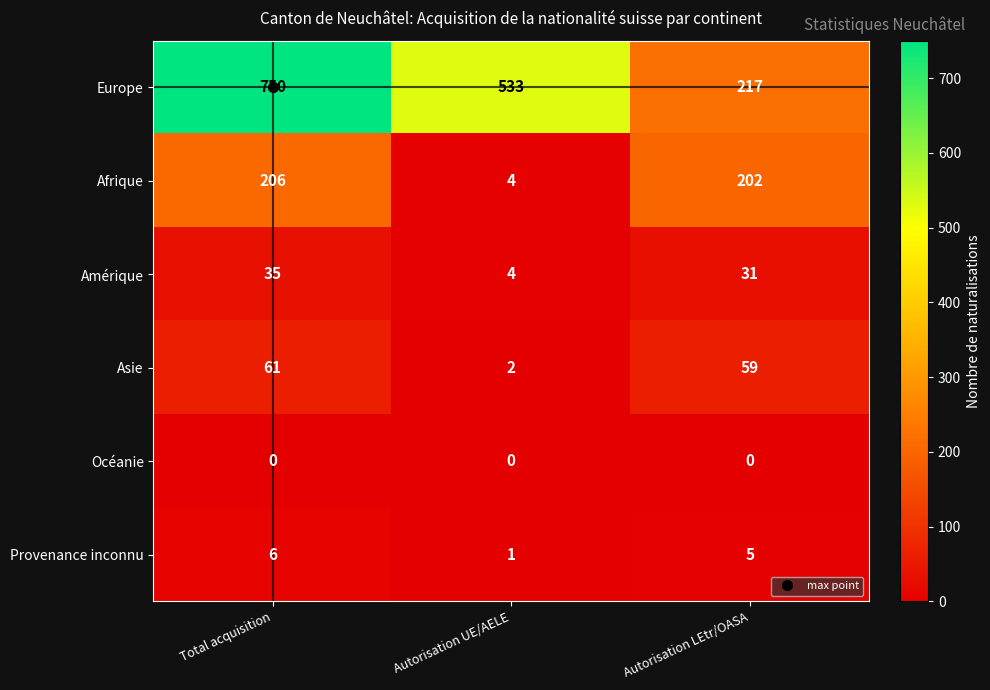

The Asie series shows 59 at Autorisation LEtr/OASA. True or false?

True